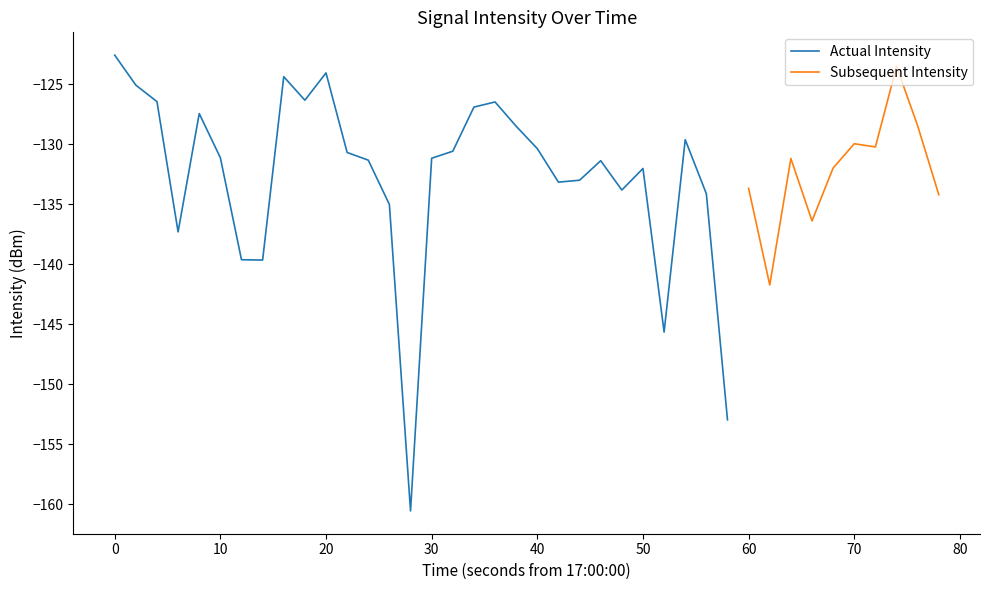

Is it true that the value at 37 is -191.7?

False